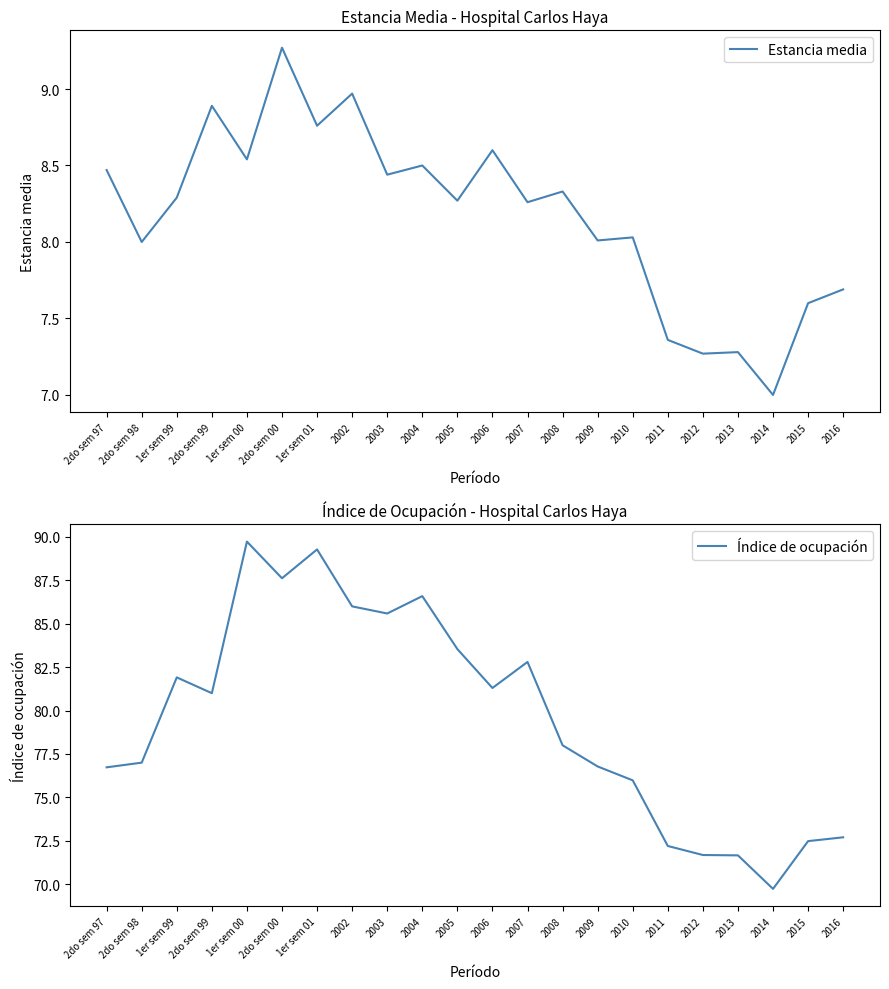

How many data points in Estancia media are less than 8?

6